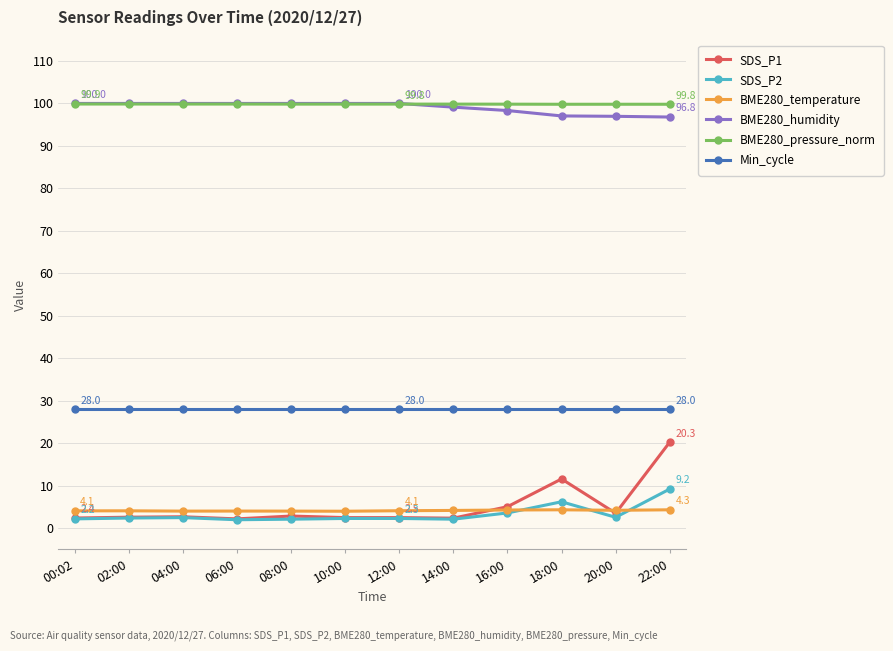

At which category is the sum across all series the highest?

22:00